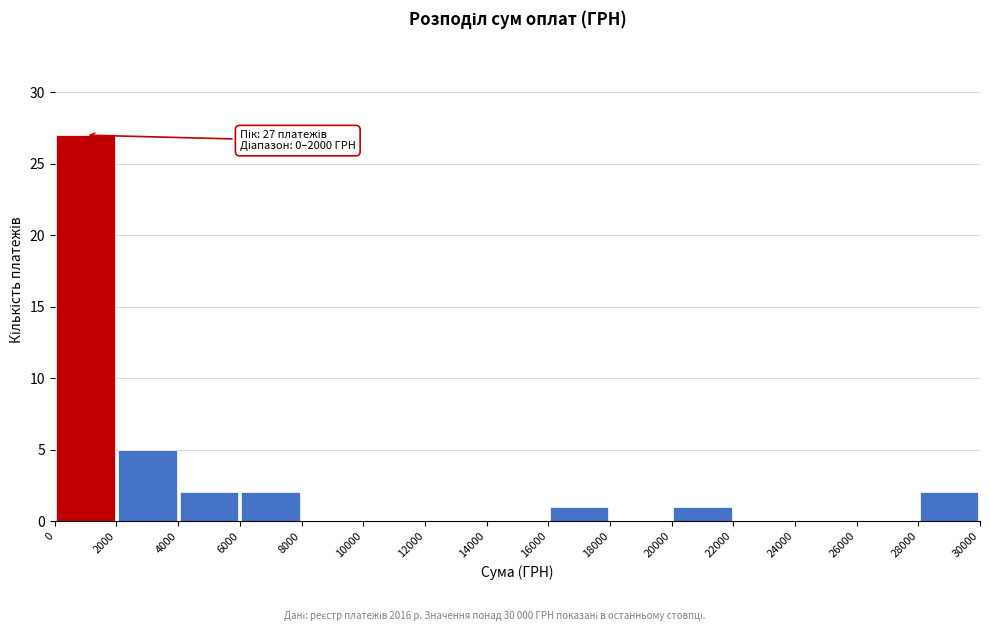

Over which range of the x-axis is the bar tallest?

0 to 2000